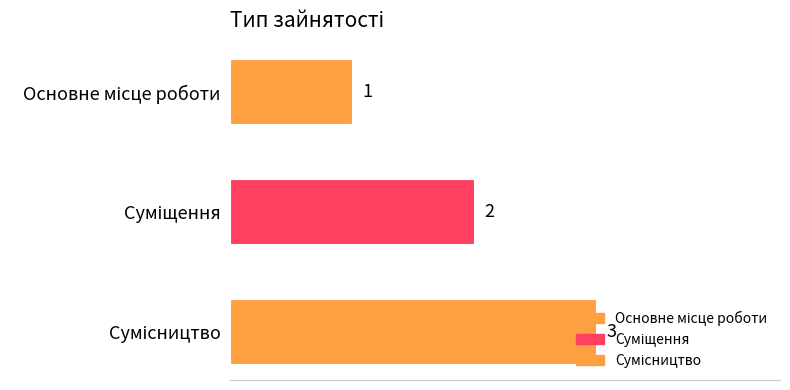

What is the value of the 3rd bar from the top?

3